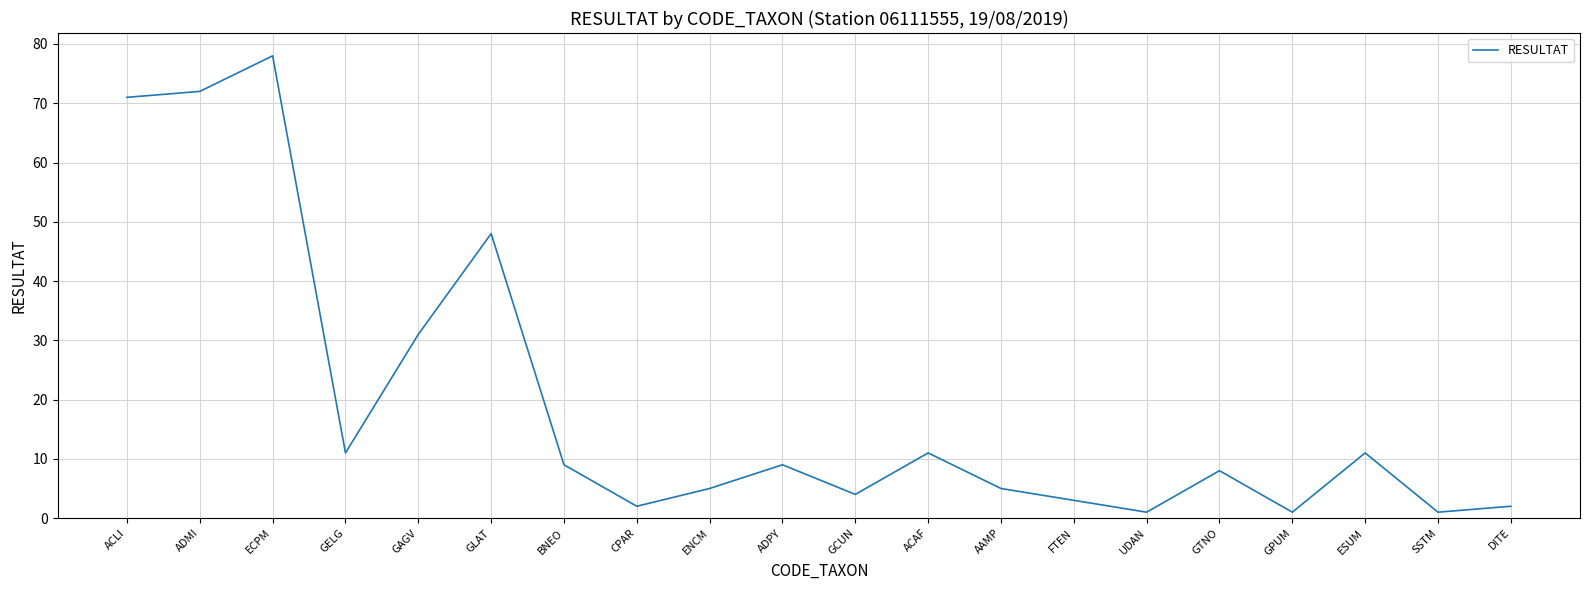

The chart shows a value of 48 at GLAT. True or false?

True